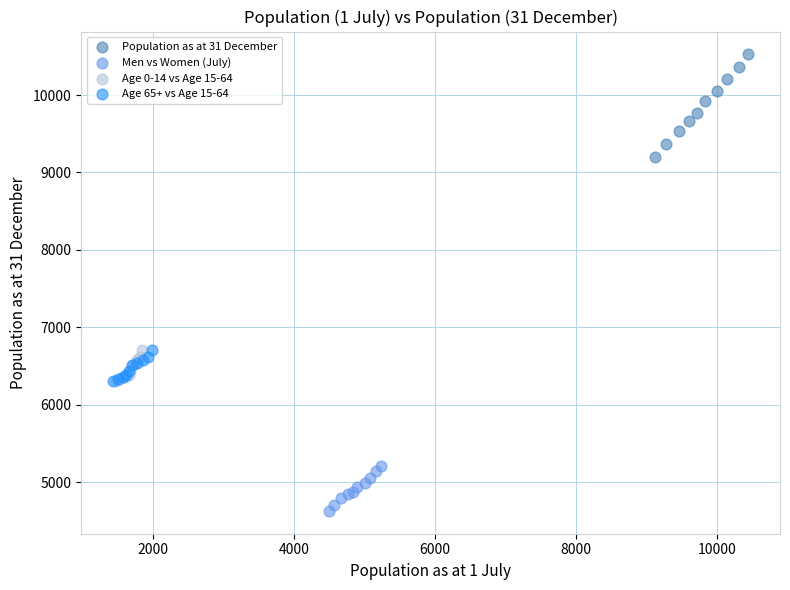

Which series reaches the maximum Y coordinate?

Population as at 31 December